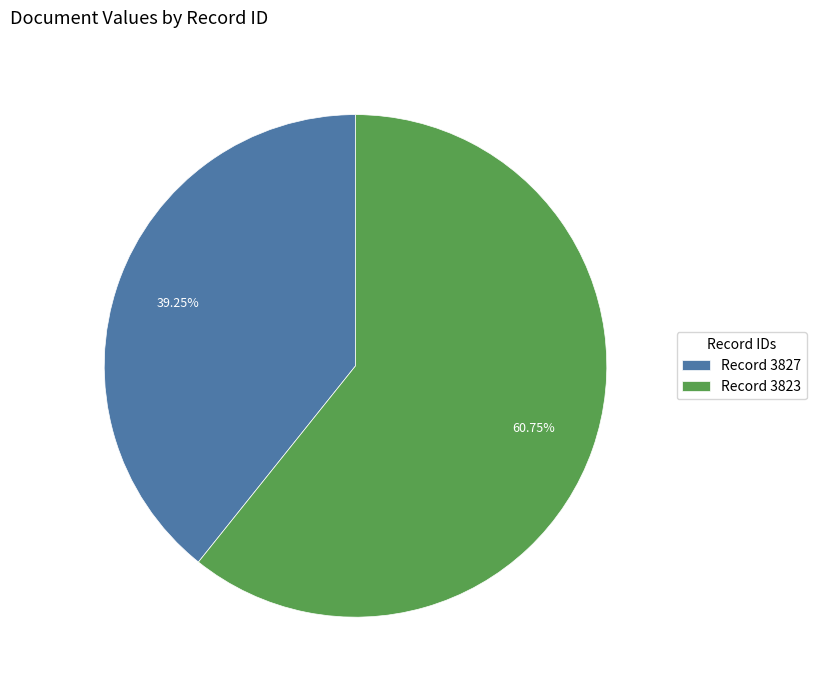

What is the ratio of the value at Record 3823 to the value at Record 3827?

1.5